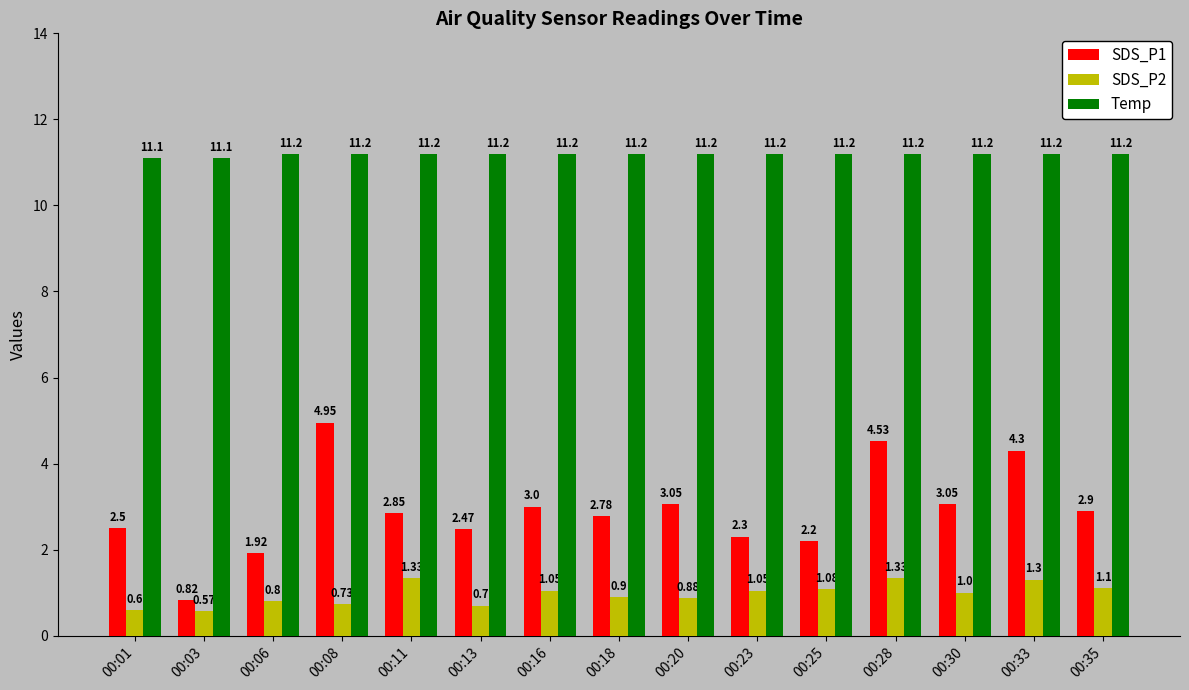

How many values in the SDS_P2 series are below 1?

7